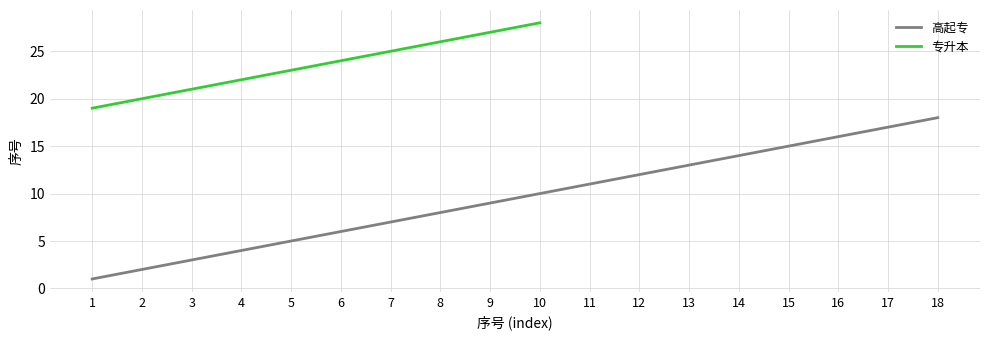

Which series changed the most between 17 and 18?

高起专